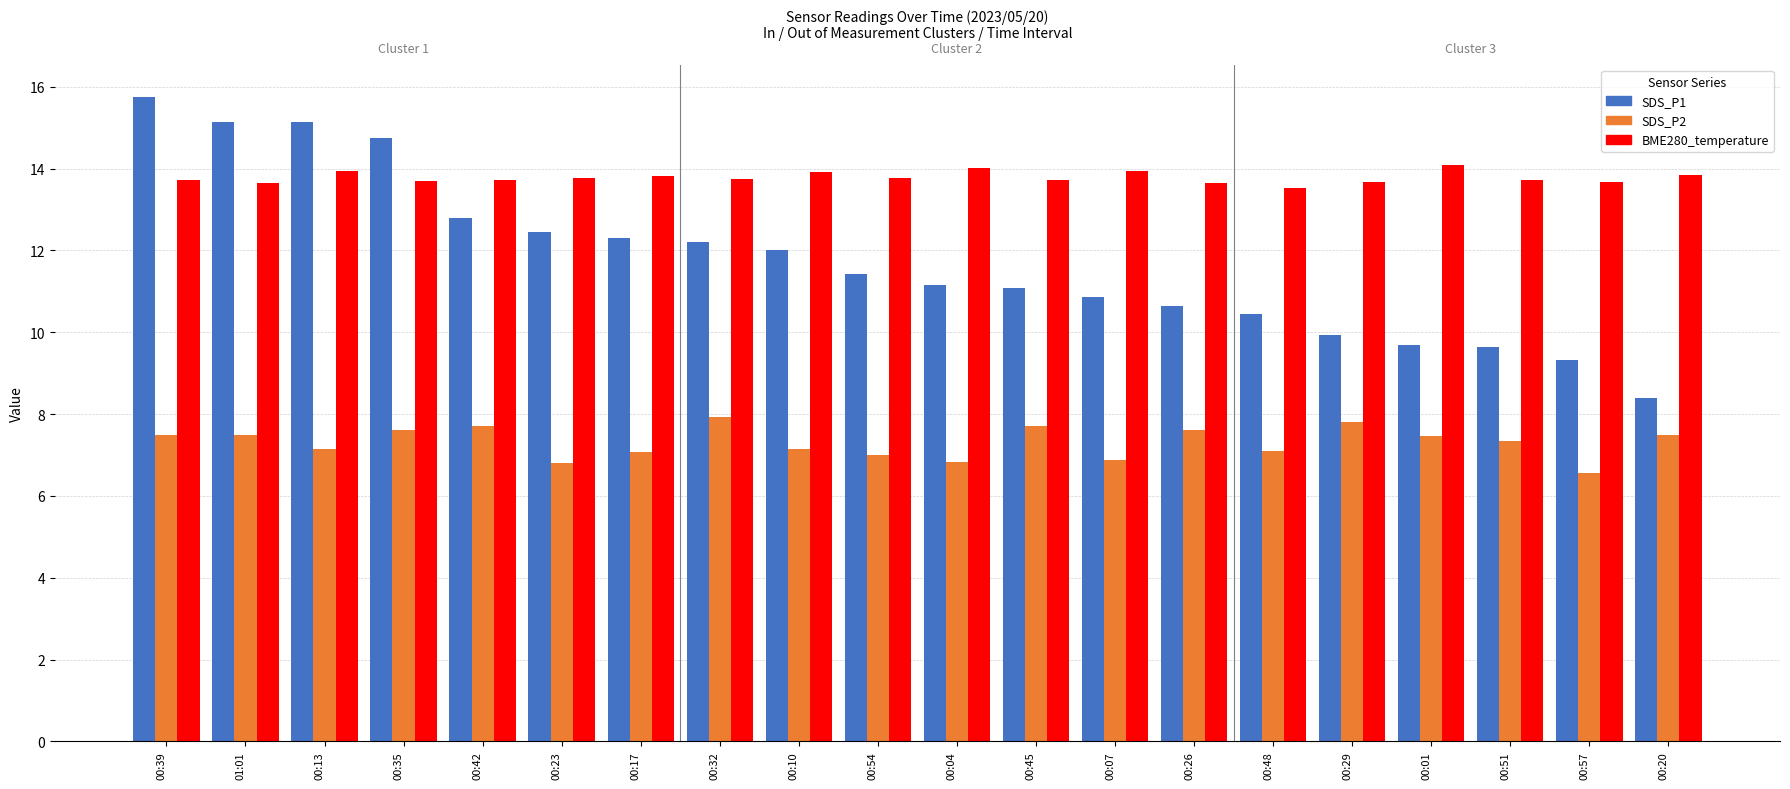

At how many categories does at least one series exceed 15?

3